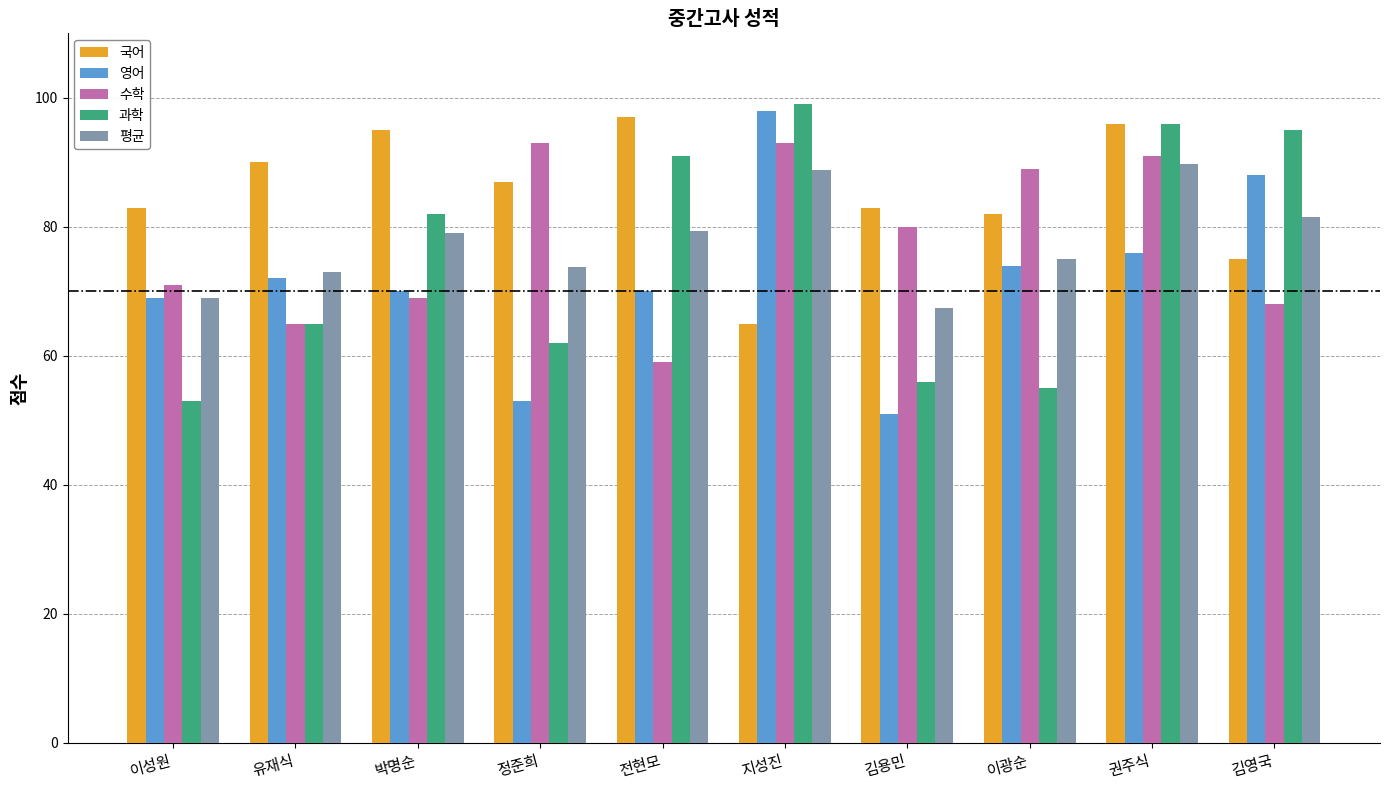

What is the difference between the highest and lowest values at 권주식?

20.0